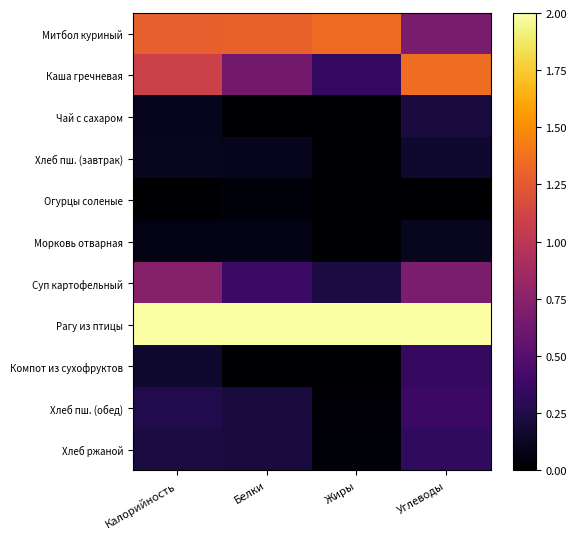

List the series in order of their peak value, lowest first.

Огурцы соленые, Морковь отварная, Хлеб пш. (завтрак), Чай с сахаром, Хлеб ржаной, Компот из сухофруктов, Хлеб пш. (обед), Суп картофельный, Митбол куриный, Каша гречневая, Рагу из птицы